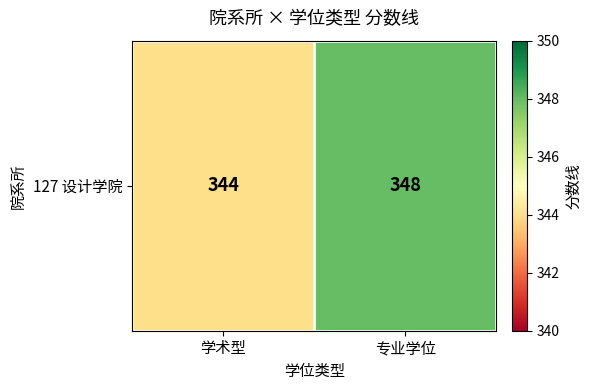

How many data points does each series have?

2